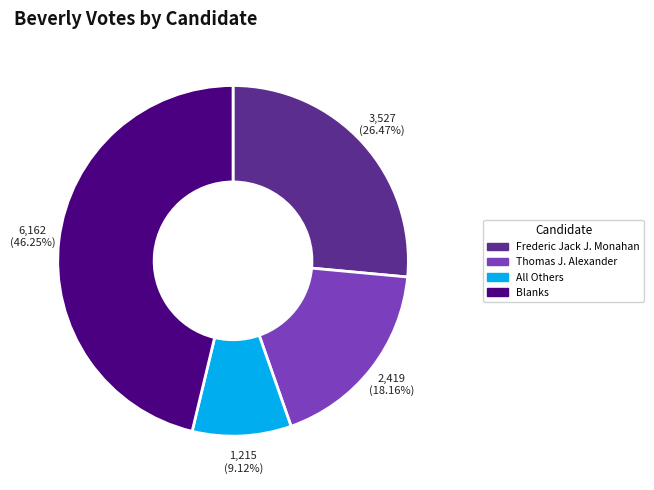

To the nearest percent, what is the average slice percentage?

25%